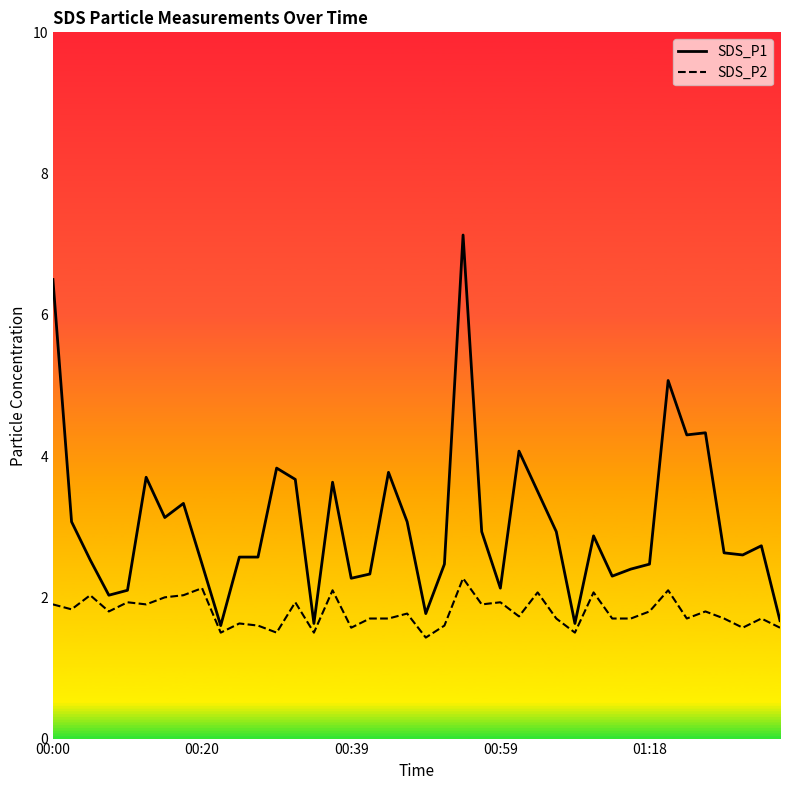

How many data points in SDS_P1 are less than 2?

5